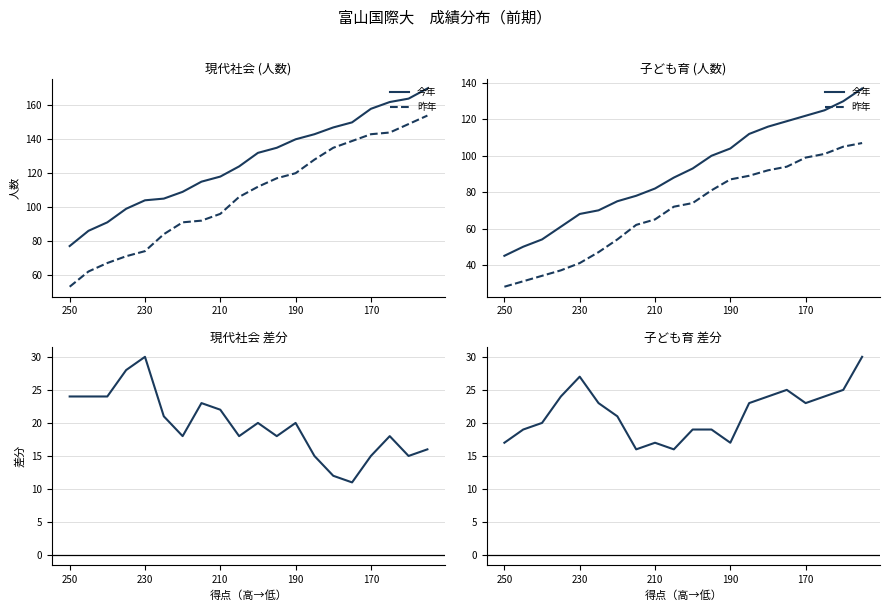

What is the difference between the second highest and minimum values in the 昨年 series?

77